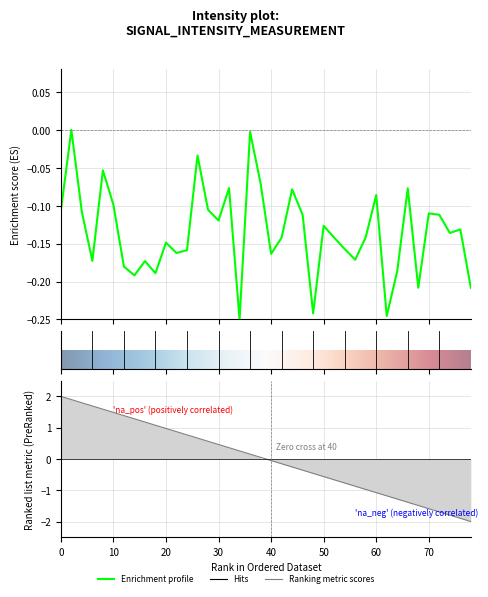

The chart shows a value of -0.2 at 37. True or false?

False